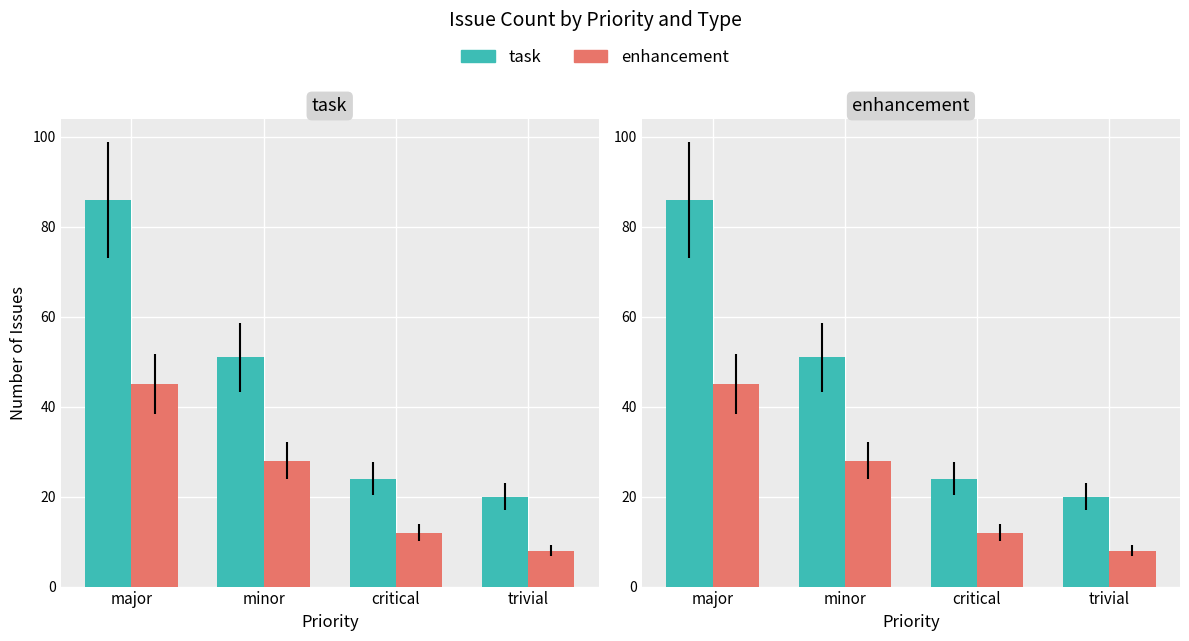

At which category is the sum across all series the highest?

major